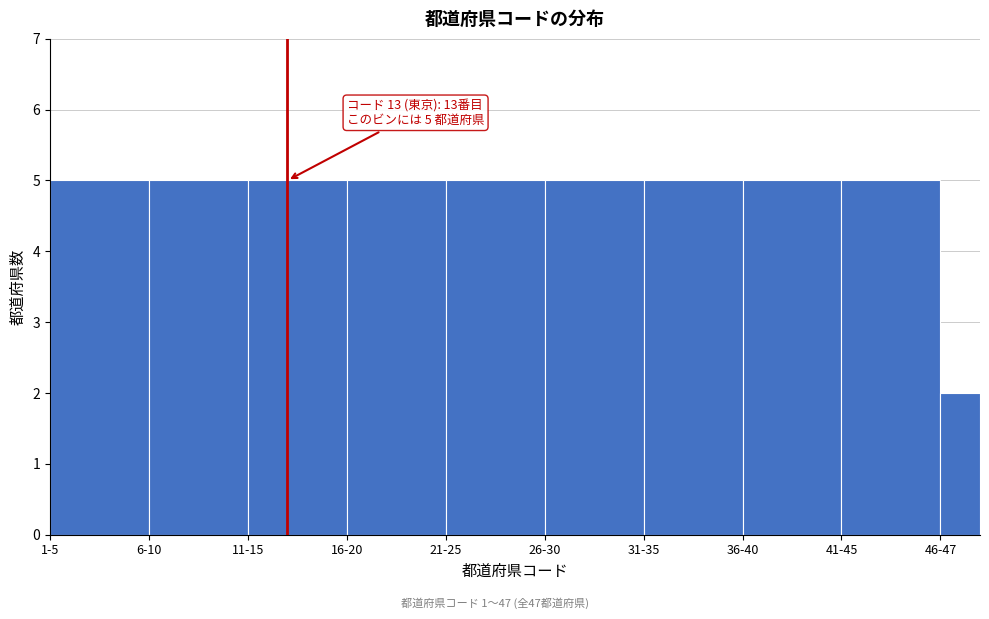

Reading left to right, list all the values displayed in this chart.

5	5	5	5	5	5	5	5	5	2